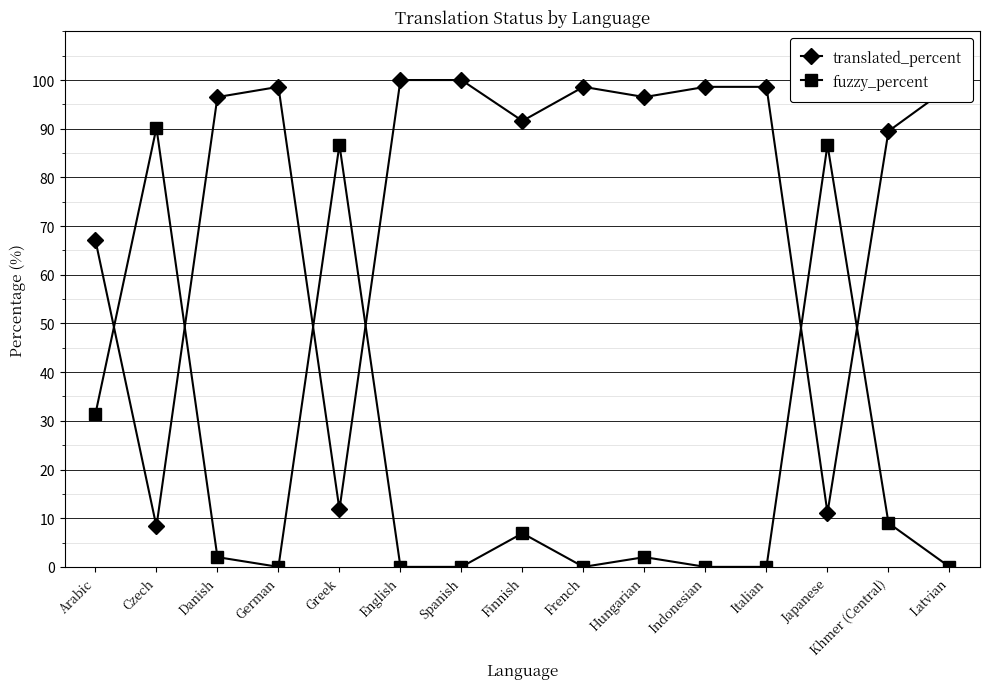

What is the difference between the second highest and second lowest values in the fuzzy_percent series?

86.7